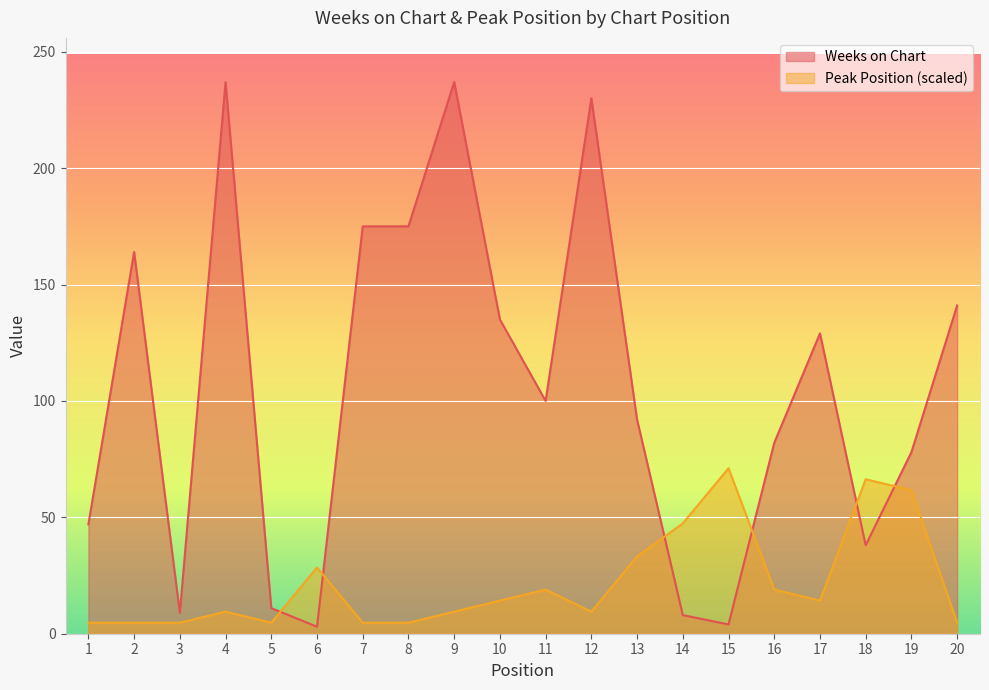

What is the maximum value shown in the chart?

237.0